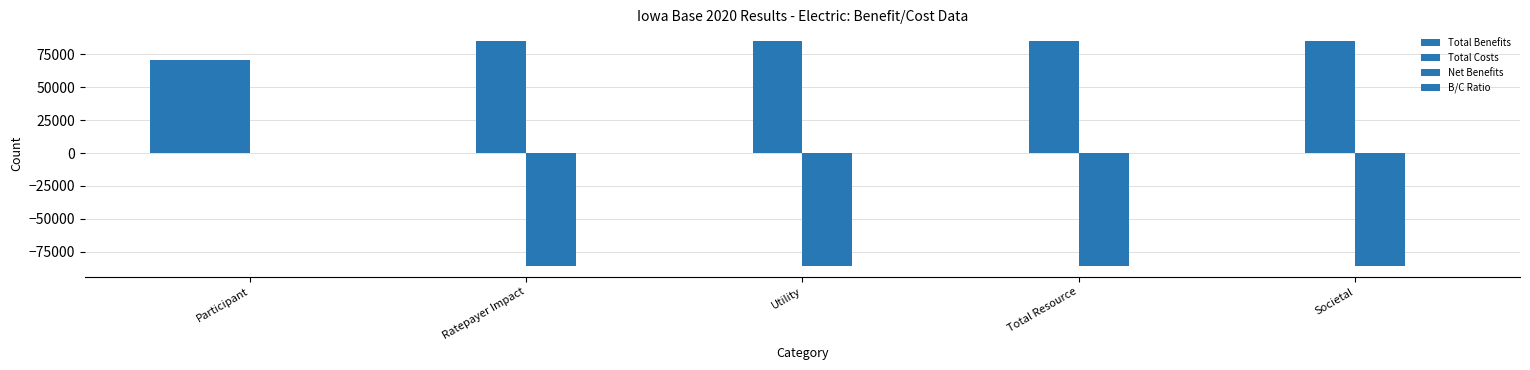

Is the value of B/C Ratio at Ratepayer Impact greater than the value of Total Costs at Participant?

No